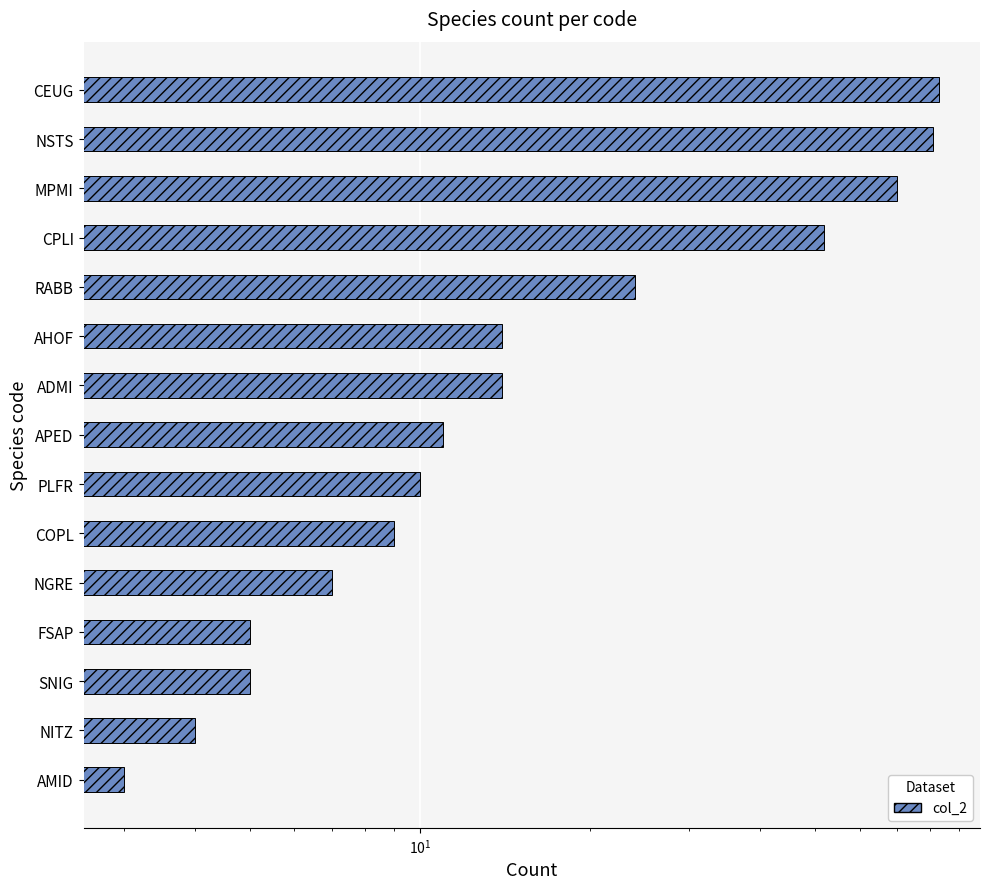

Between MPMI and AMID, which is larger?

MPMI